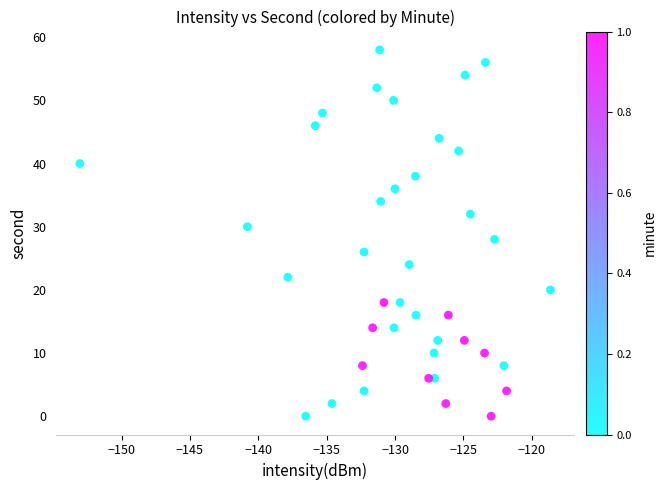

What is the range of Y values (max minus min)?

58